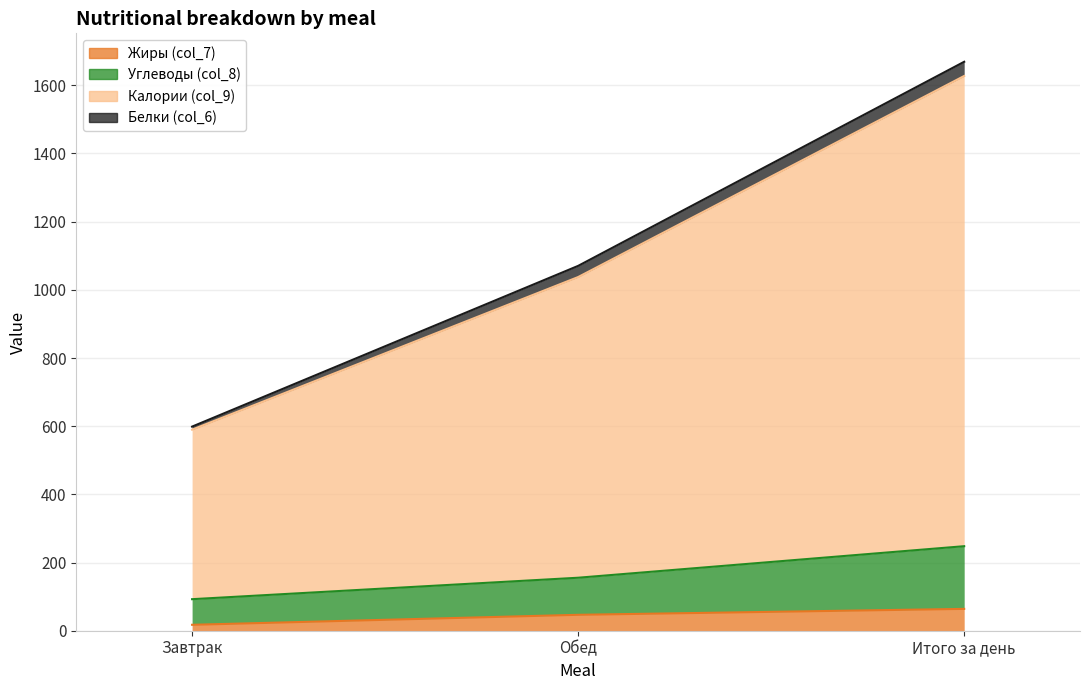

Does the chart display data point markers on the line(s)?

No